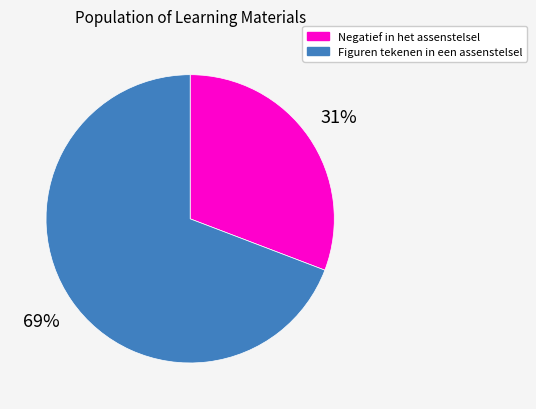

Does any single category account for the majority?

Yes